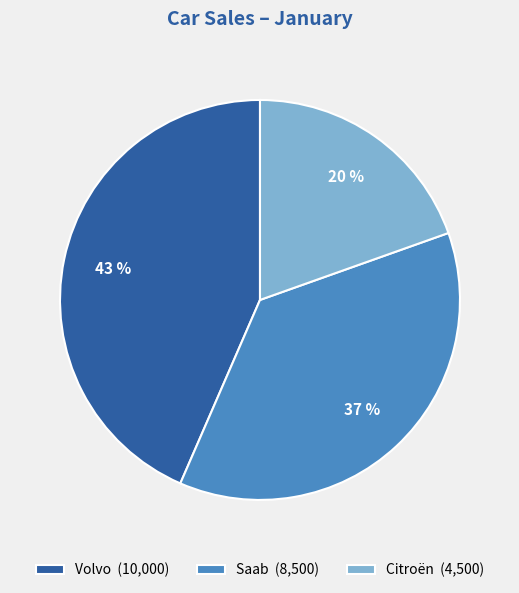

Rank the categories by value from highest to lowest.

Volvo, Saab, Citroën